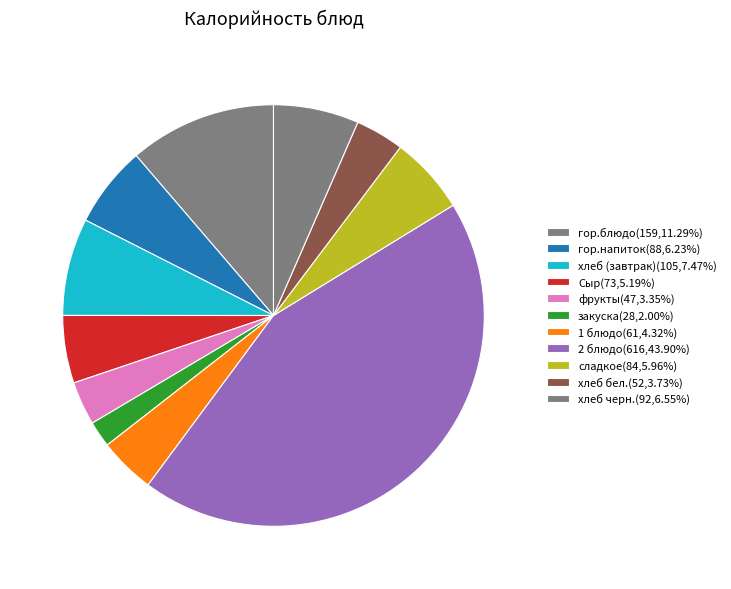

Rank the categories by value from highest to lowest.

2 блюдо, гор.блюдо, хлеб (завтрак), хлеб черн., гор.напиток, сладкое, Сыр, 1 блюдо, хлеб бел., фрукты, закуска